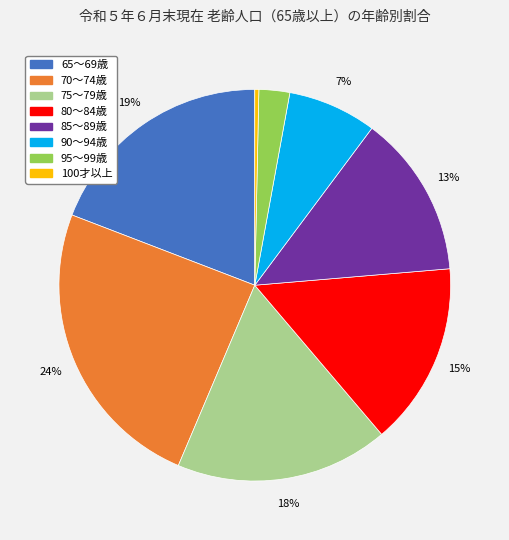

Does 70～74歳 represent more than half of the total?

No